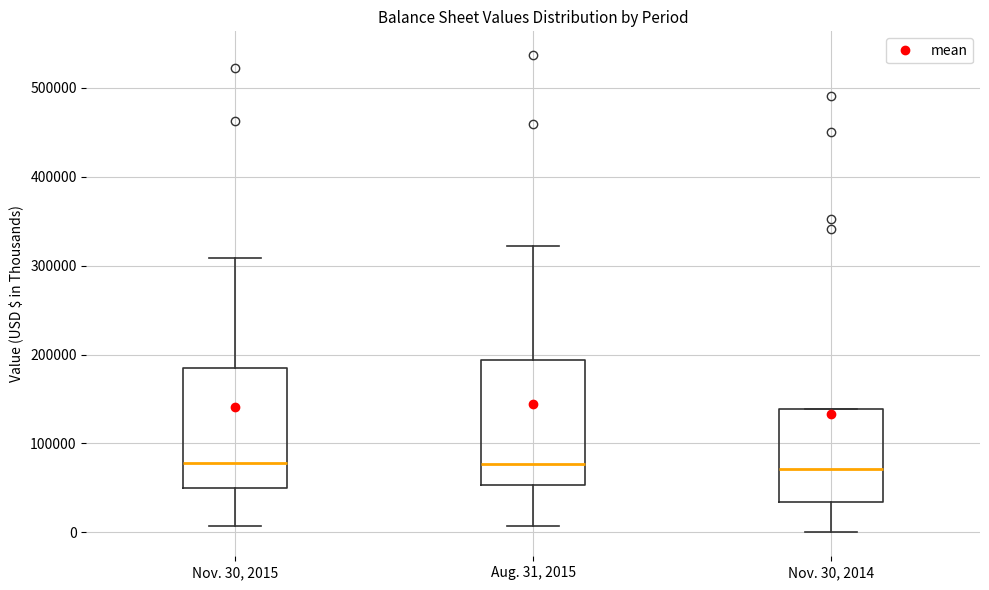

Where is the lower edge of the box for Aug. 31, 2015 on the y-axis? The values are not printed on the chart, so give them approximately, as read against the axis.

50000